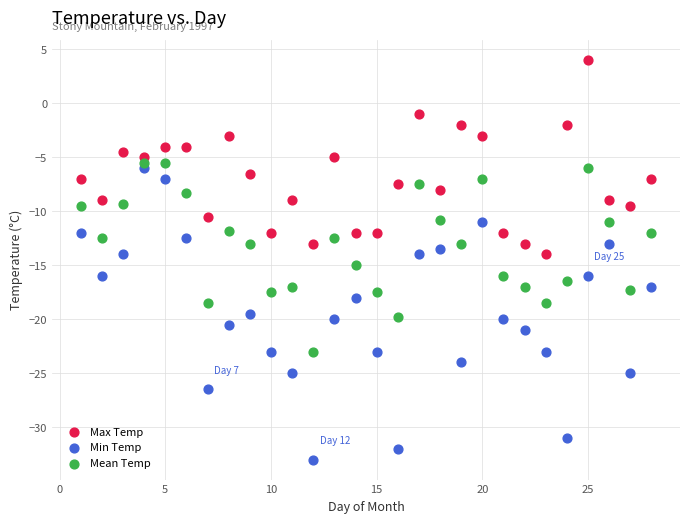

Which series has the largest Y range (max minus min)?

Min Temp